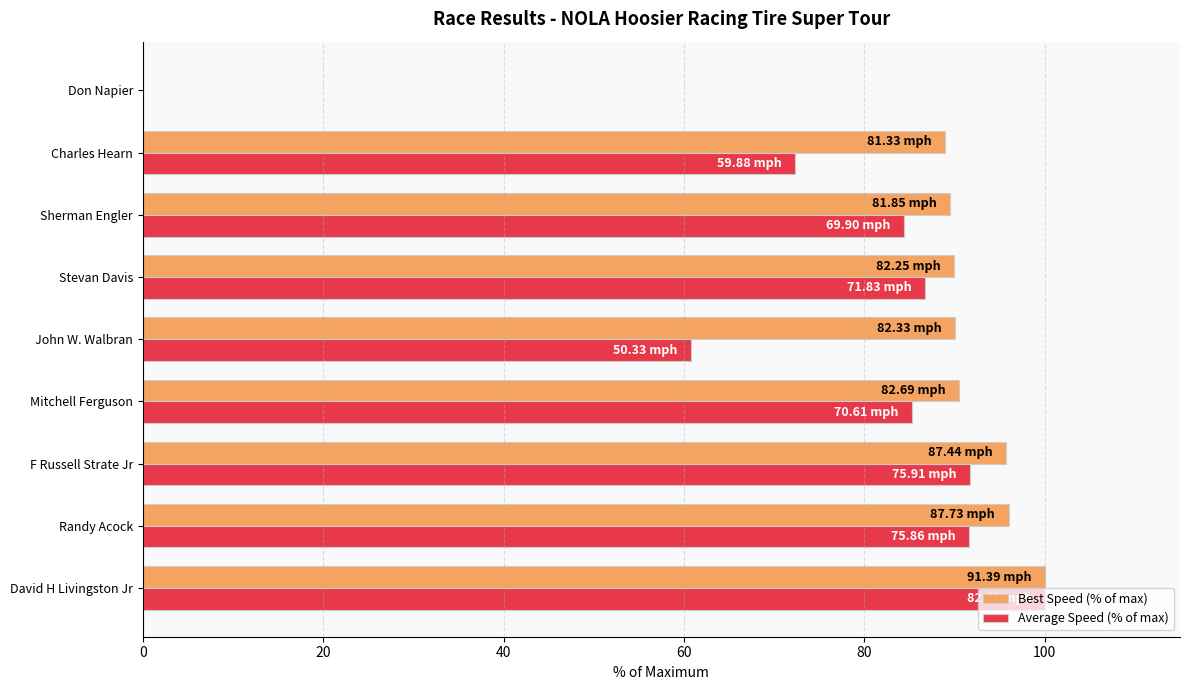

Which series changed the most between Sherman Engler and Charles Hearn?

Average Speed (% of max)